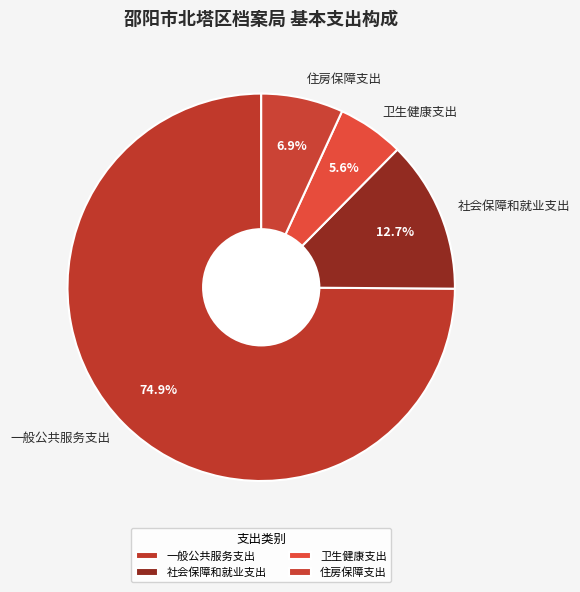

Does any single category account for the majority?

Yes